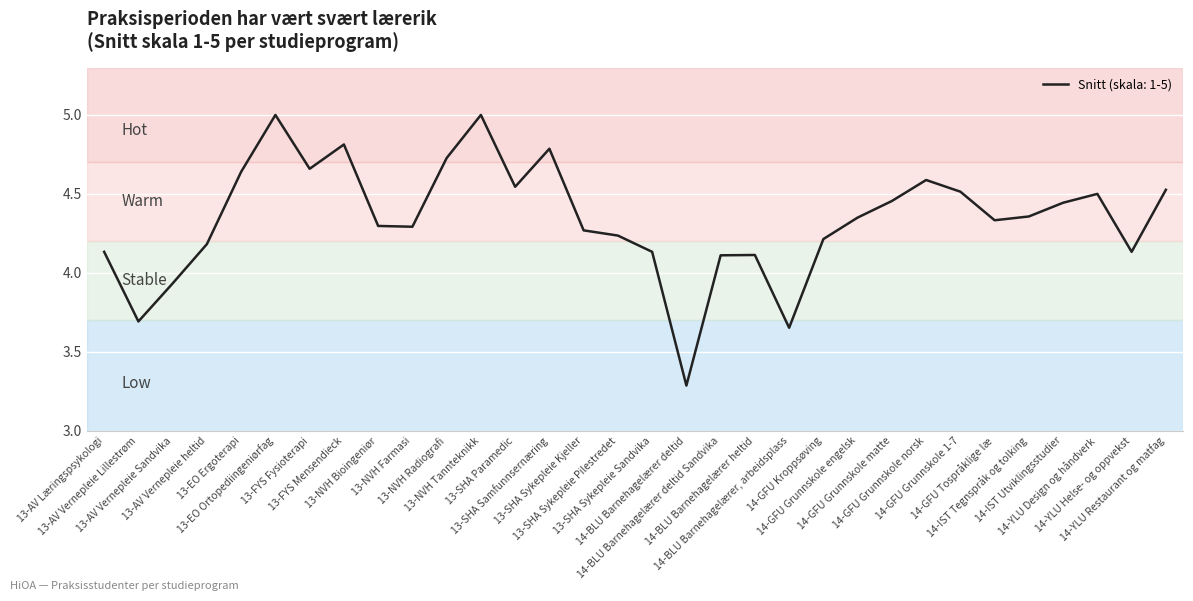

The value at 14-YLU Helse- og oppvekst is 2.5. True or false?

False